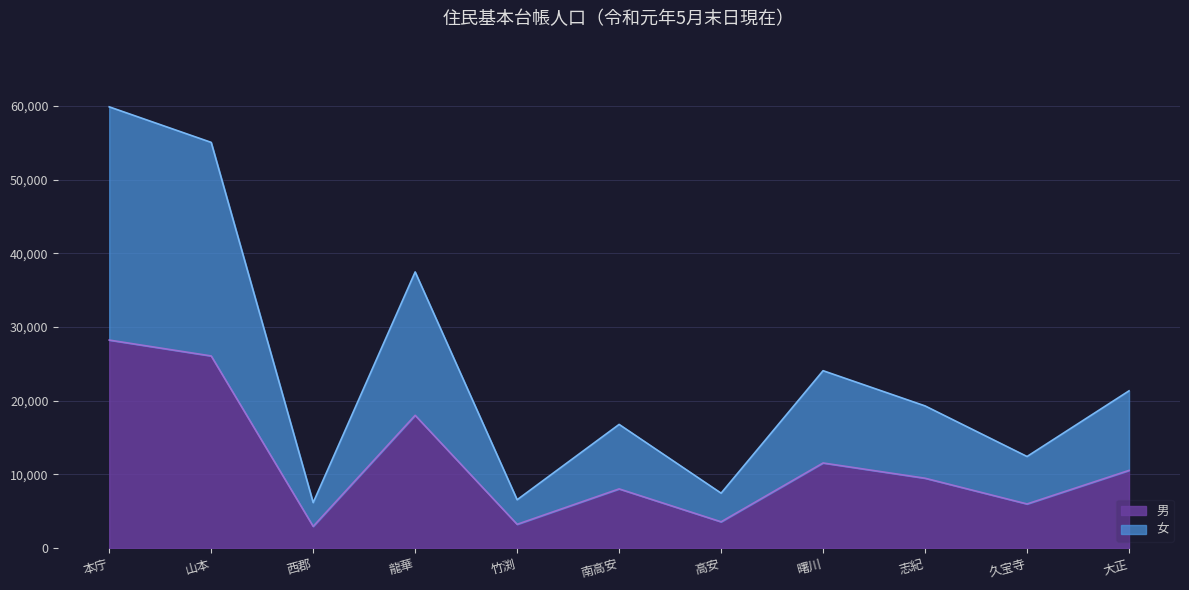

True or false: 男 and 女 cross at least once.

False